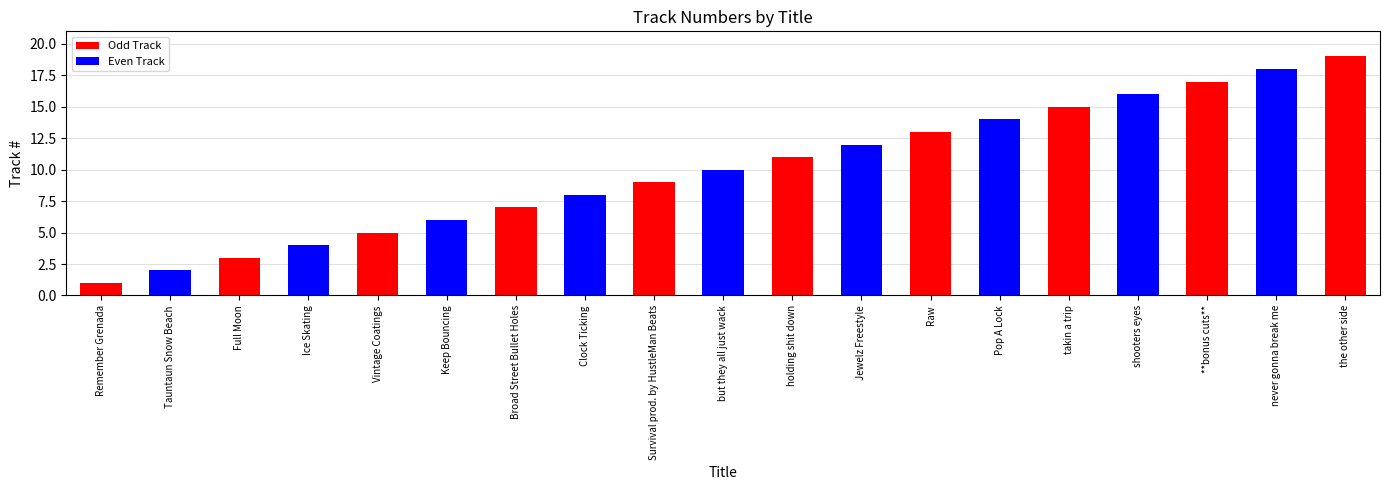

The value at Ice Skating is 3. True or false?

False